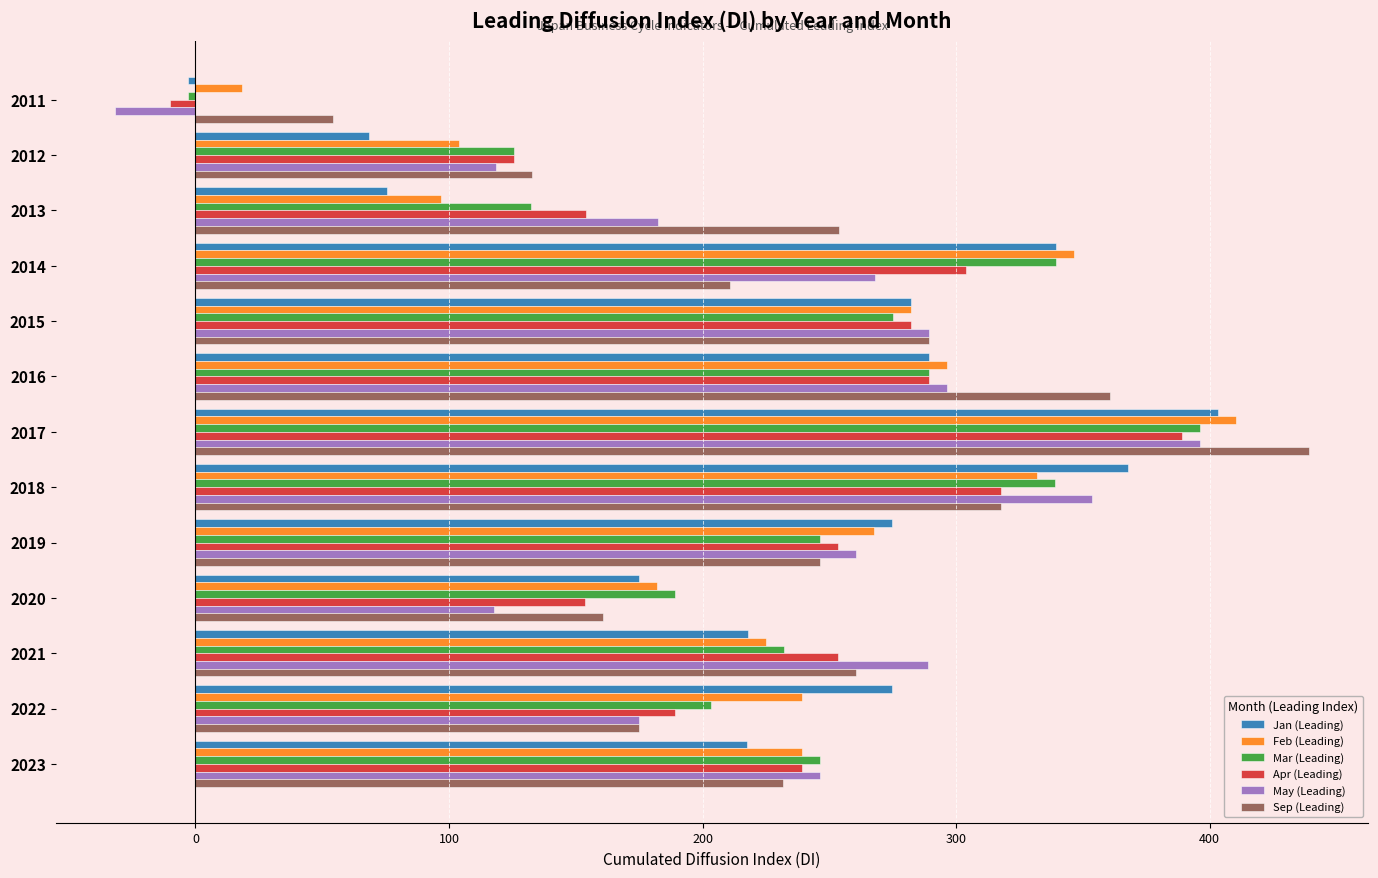

What is the average value of the Sep (Leading) series?

241.0